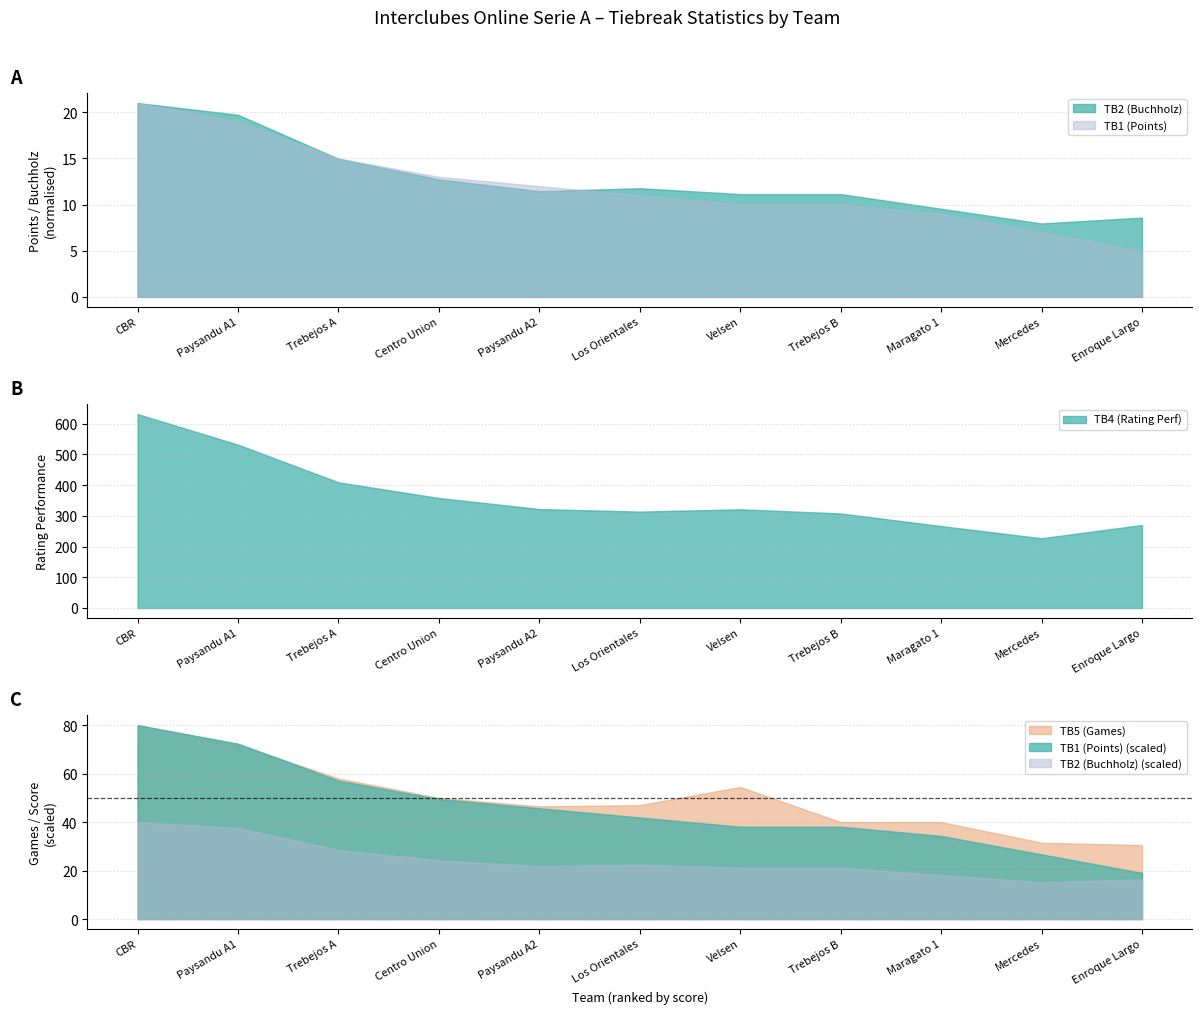

True or false: TB5 (Games) has a value of 72.0 at Paysandu A1.

True